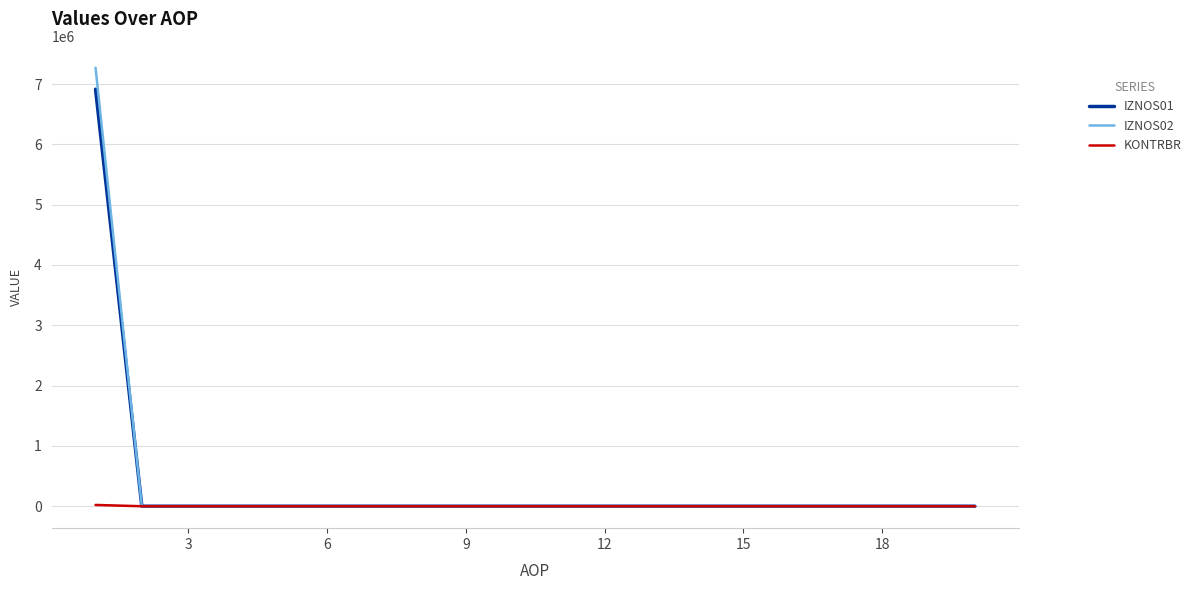

Which series has the widest spread of values?

IZNOS02